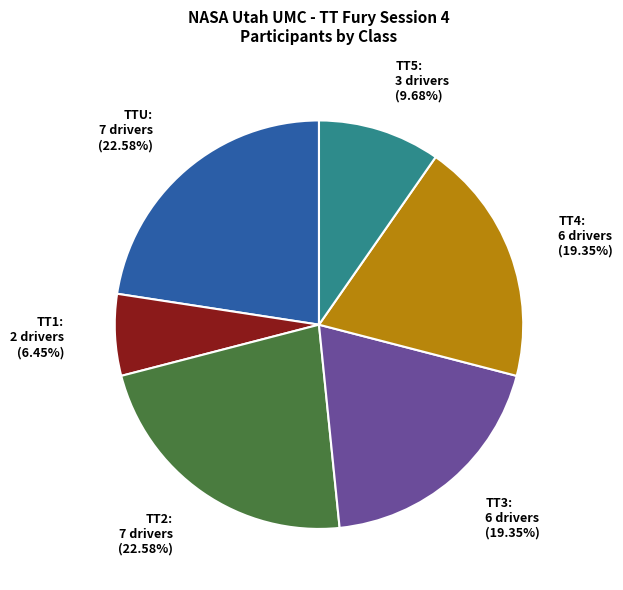

Count the number of slices in the pie.

6